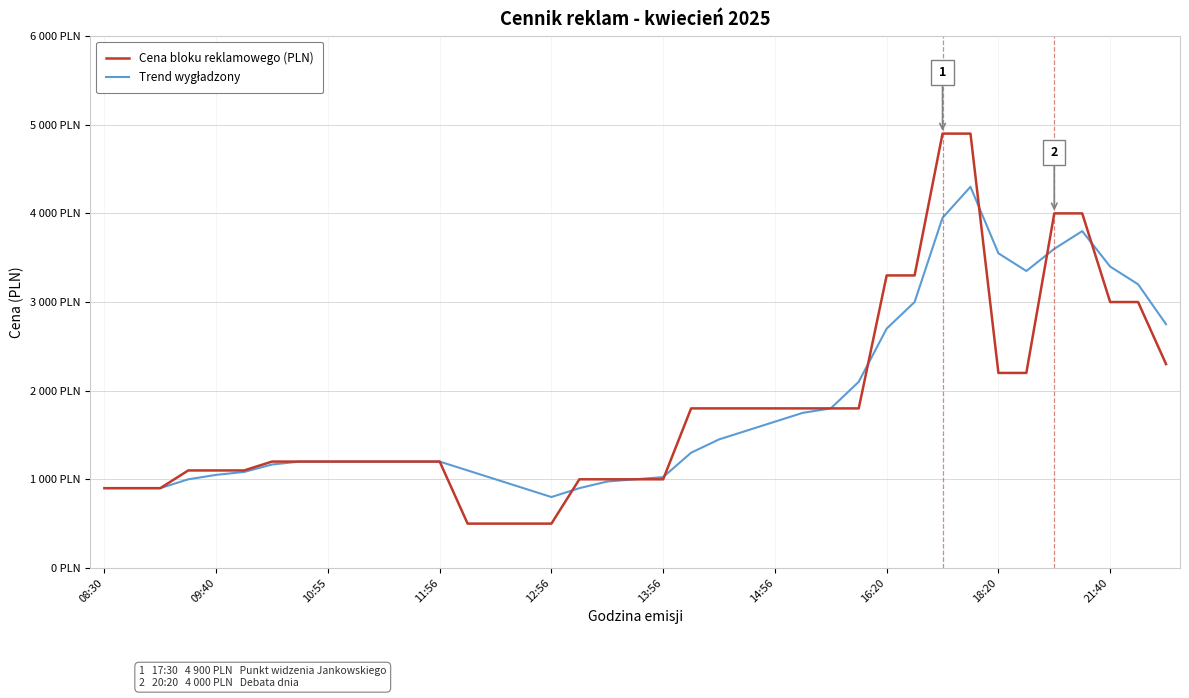

Is this an area chart (filled region under the line)?

No